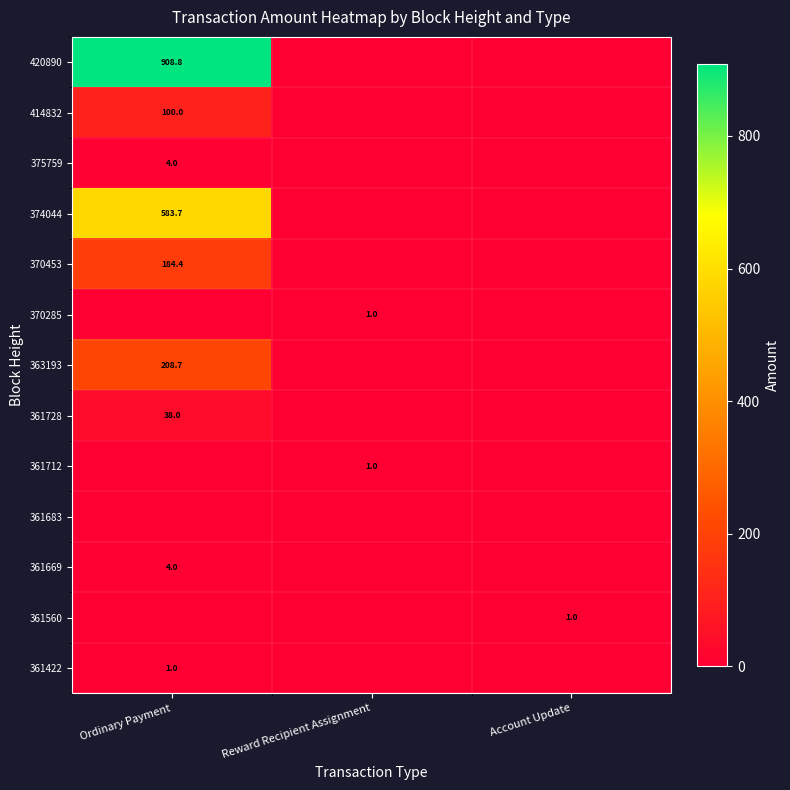

Is it true that 420890 equals 908.8 at Ordinary Payment?

True